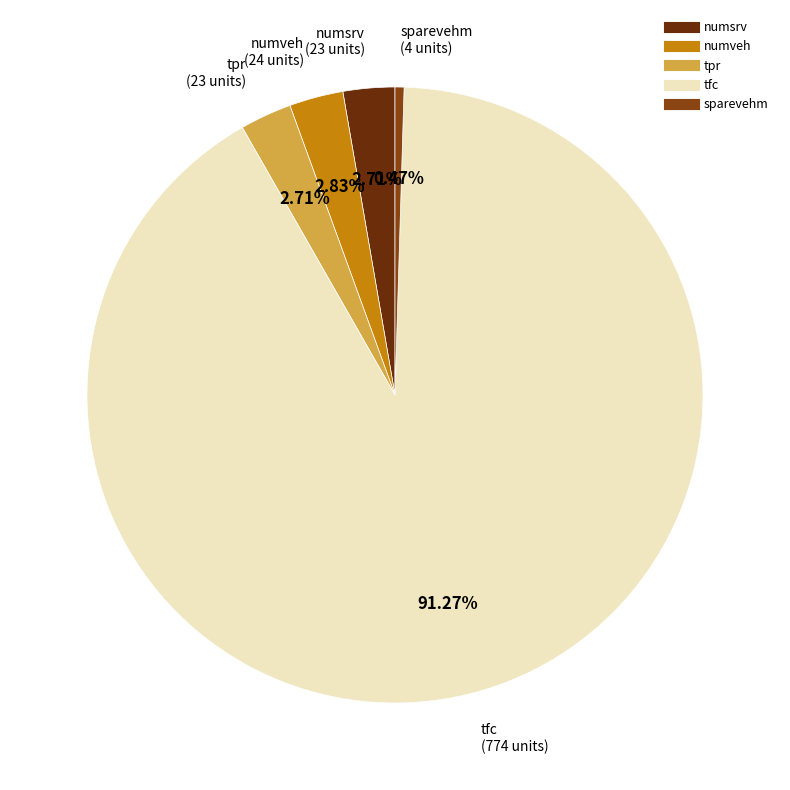

What is the largest slice in the pie chart?

tfc